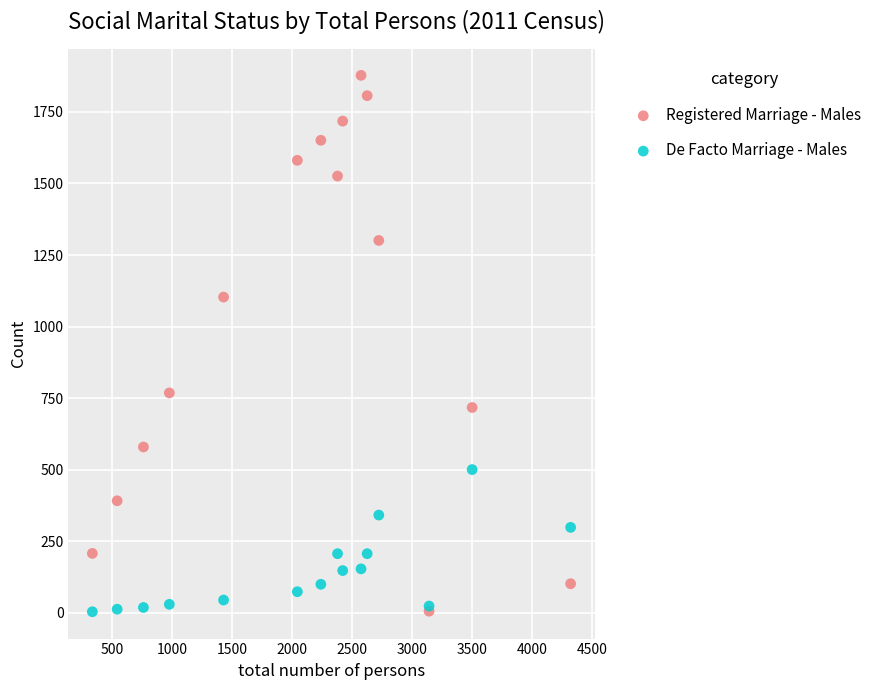

What are all the series names shown in the legend?

Registered Marriage - Males, De Facto Marriage - Males